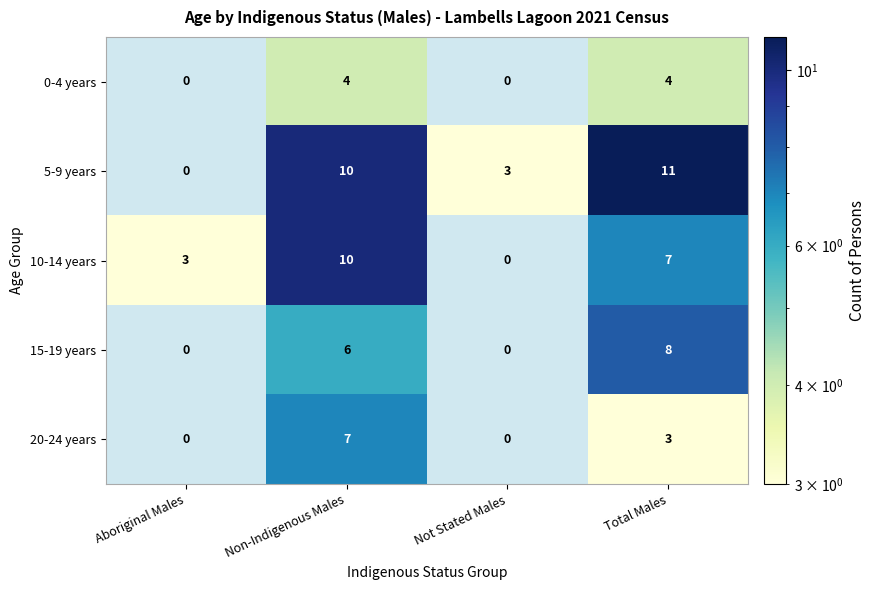

At which label does 20-24 years first exceed 3?

Non-Indigenous Males